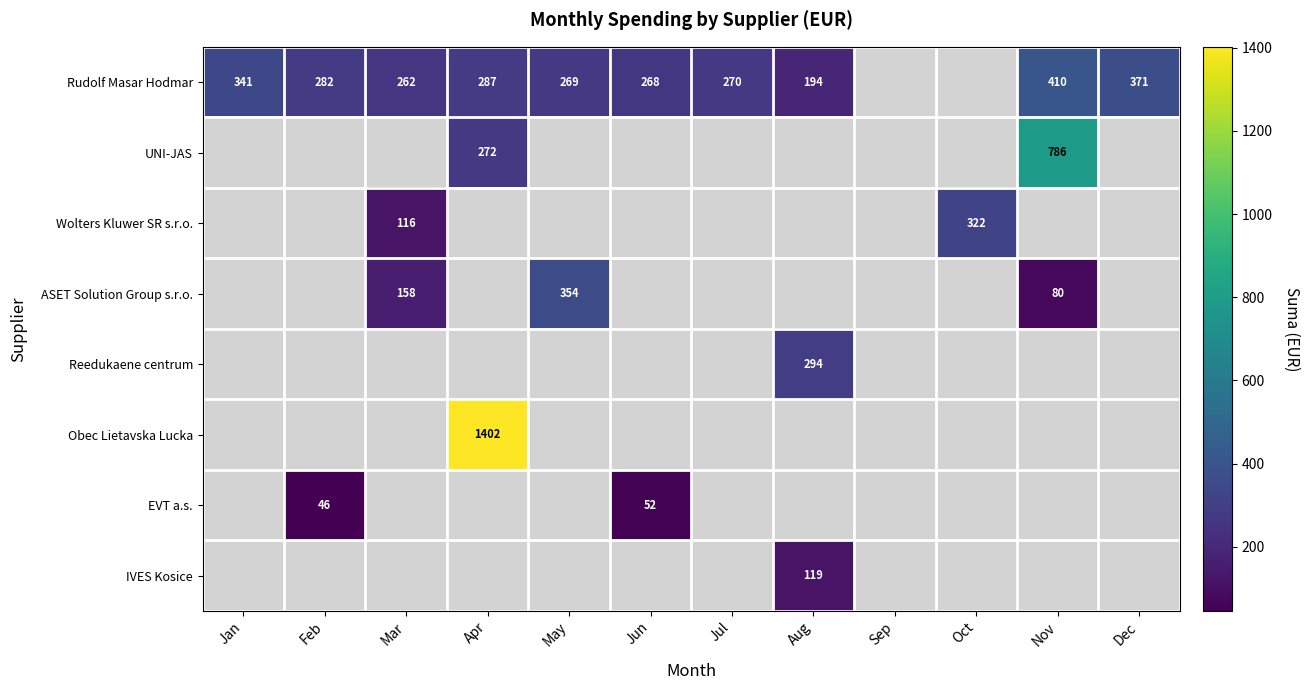

True or false: Rudolf Masar Hodmar has a value of 105.6 at Nov.

False